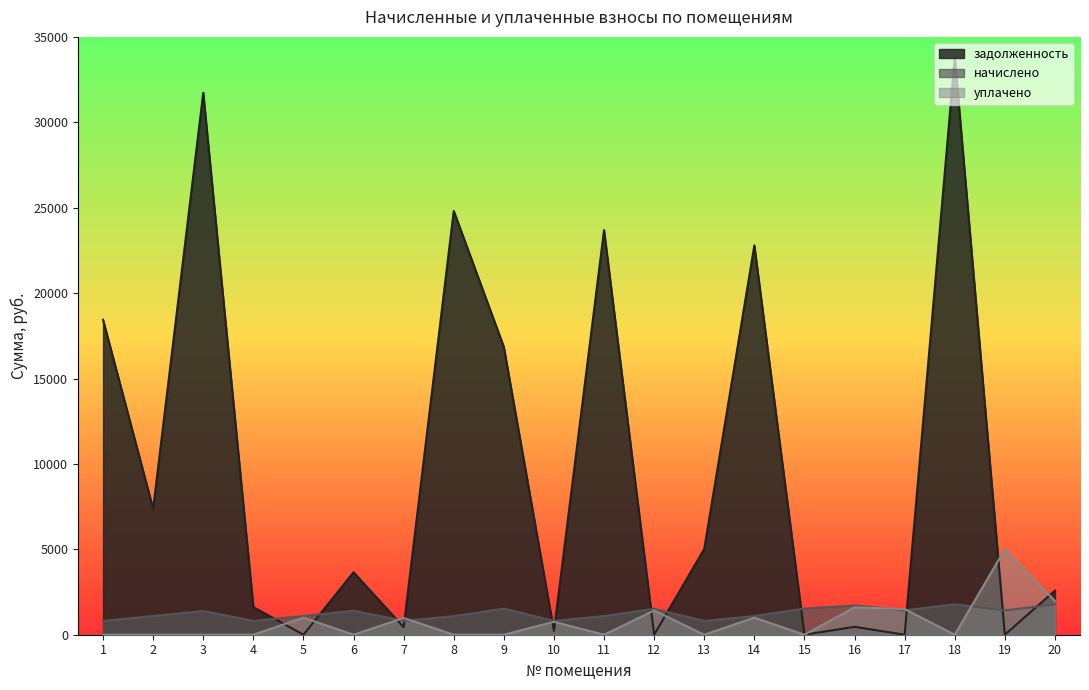

What is the difference between the highest and lowest values at 8?

24809.3